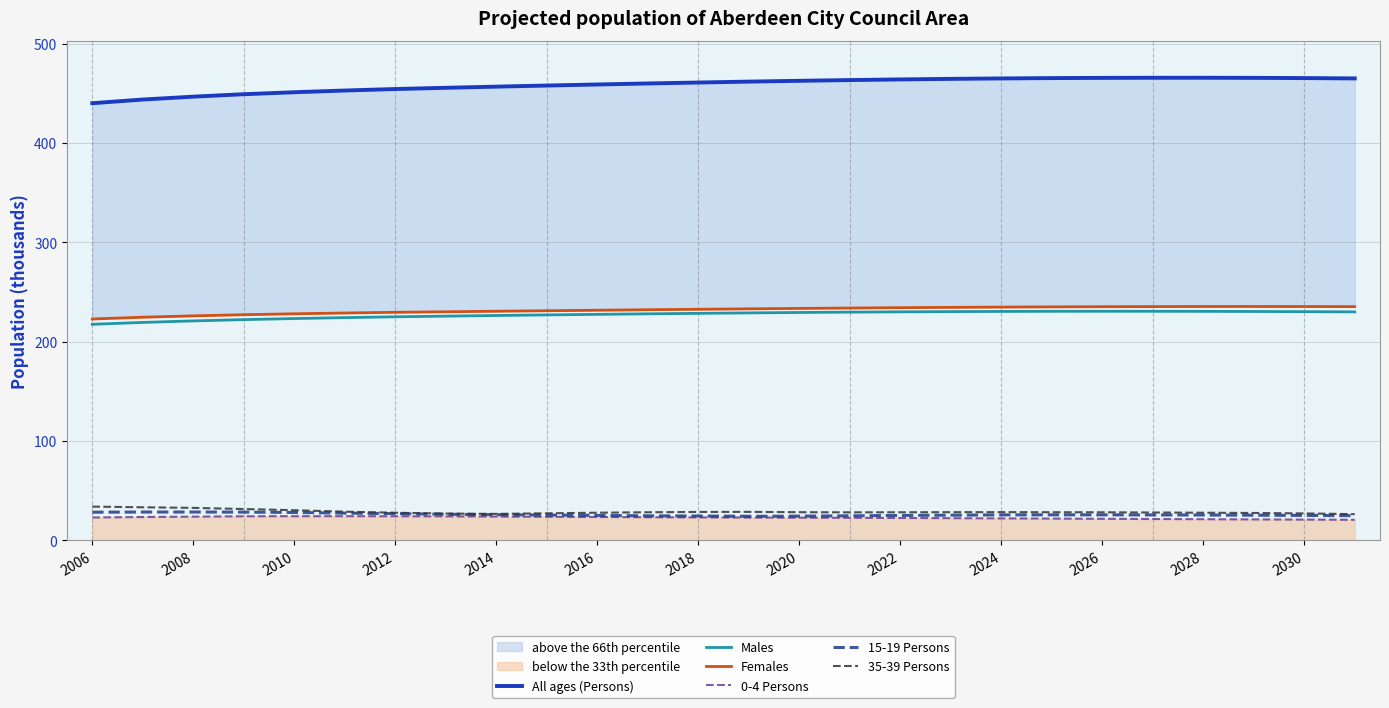

True or false: Males and 0-4 Persons cross at least once.

False